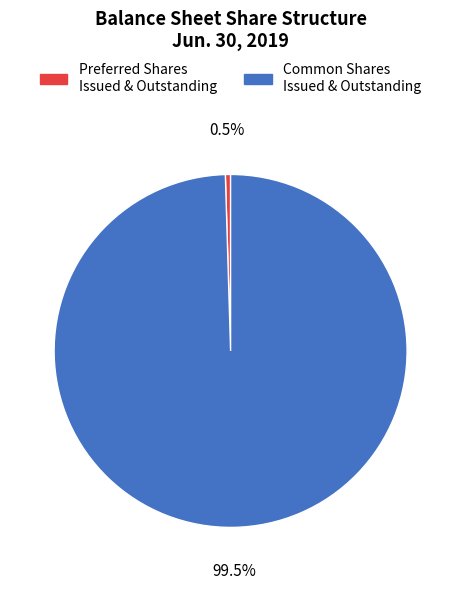

Is there any slice that represents more than half of the pie?

Yes